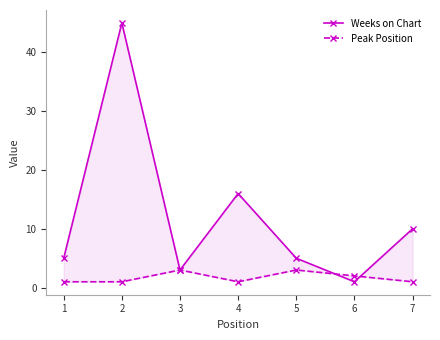

Between which two adjacent categories do Peak Position and Weeks on Chart first intersect?

5 and 6